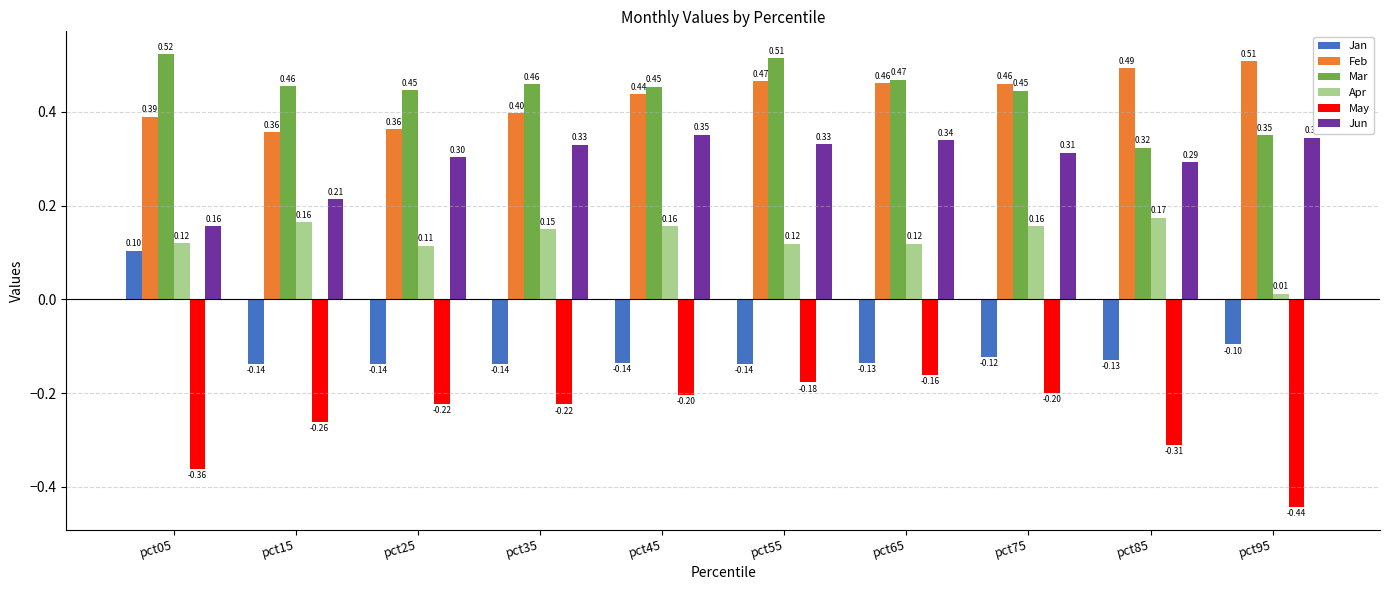

What is the value of the Jan bar at the 1st from the left?

0.1